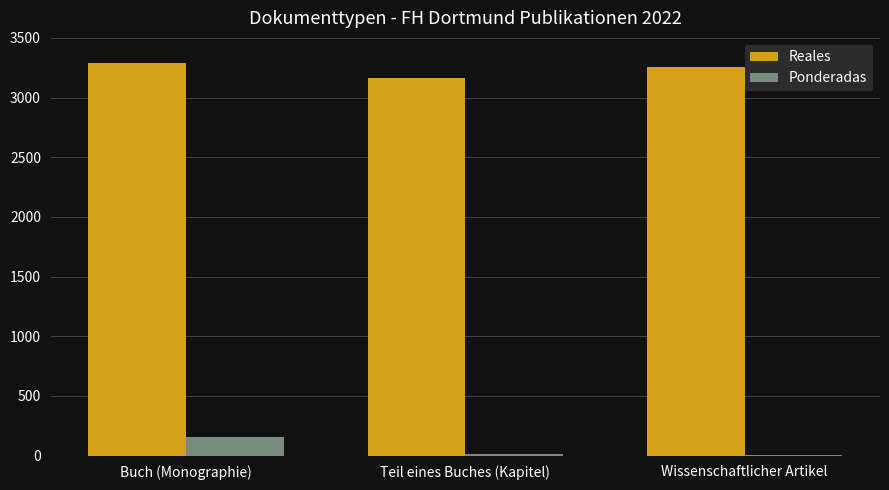

What is the maximum value shown in the chart?

3290